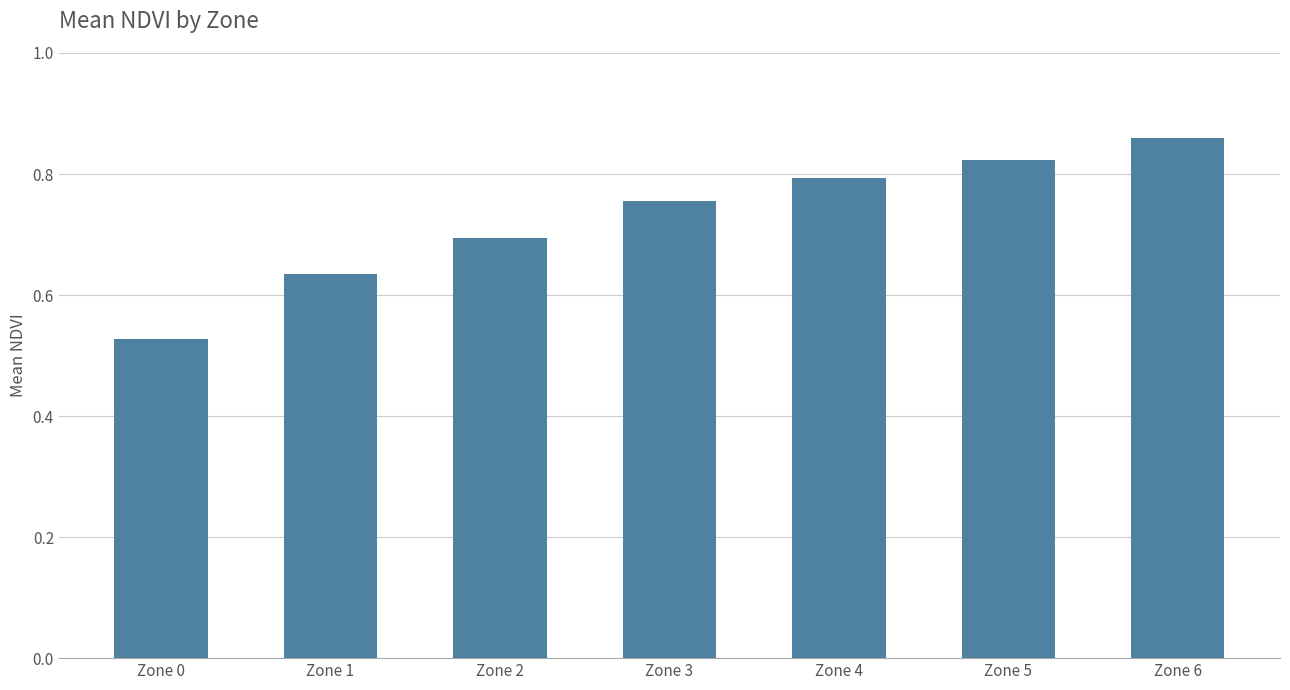

Which label corresponds to the largest value in the chart?

Zone 6